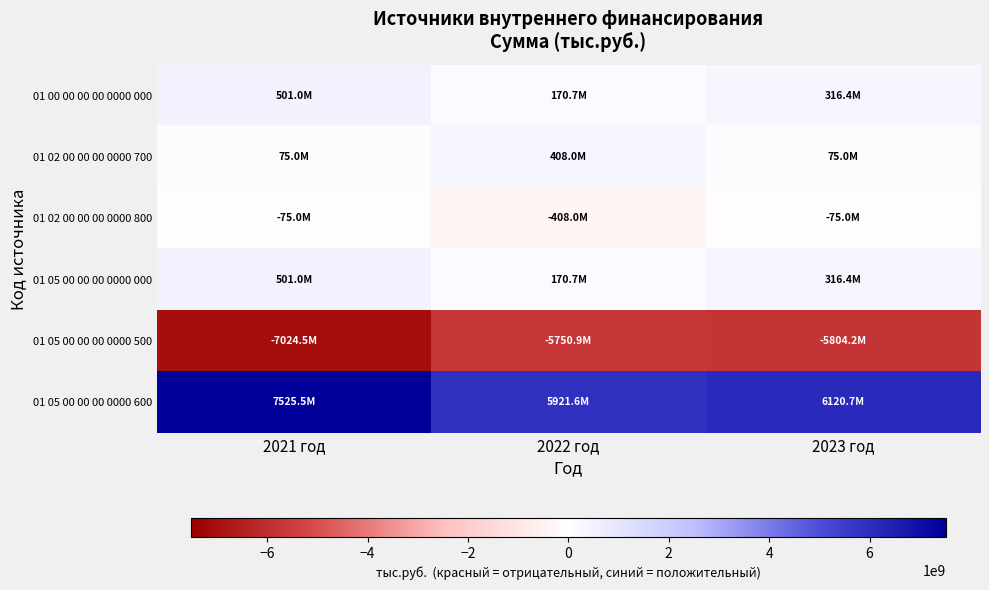

At which category does the chart reach its peak across all series?

2021 год